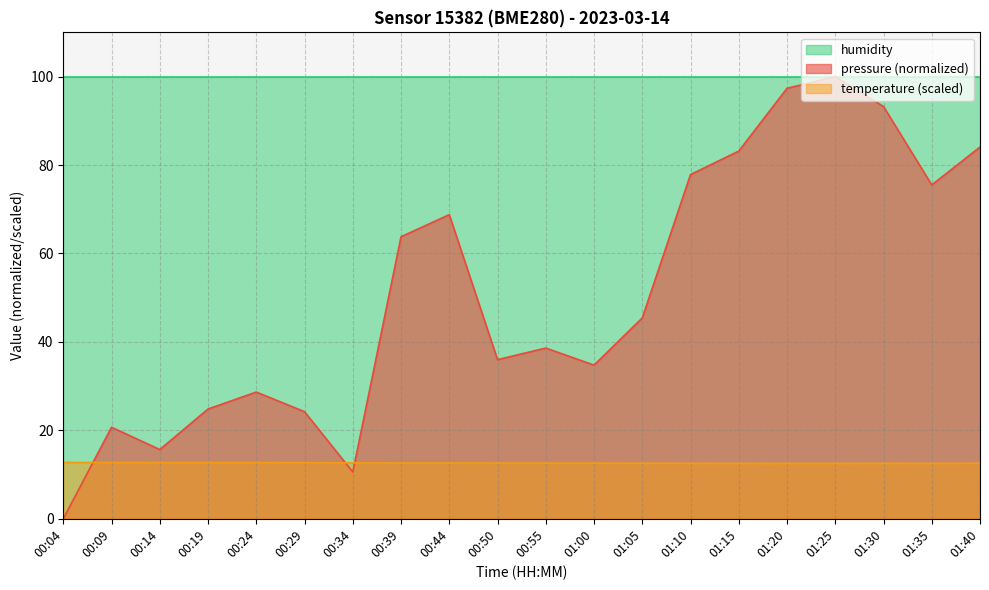

What is the difference between the maximum and minimum values in the temperature series?

0.2